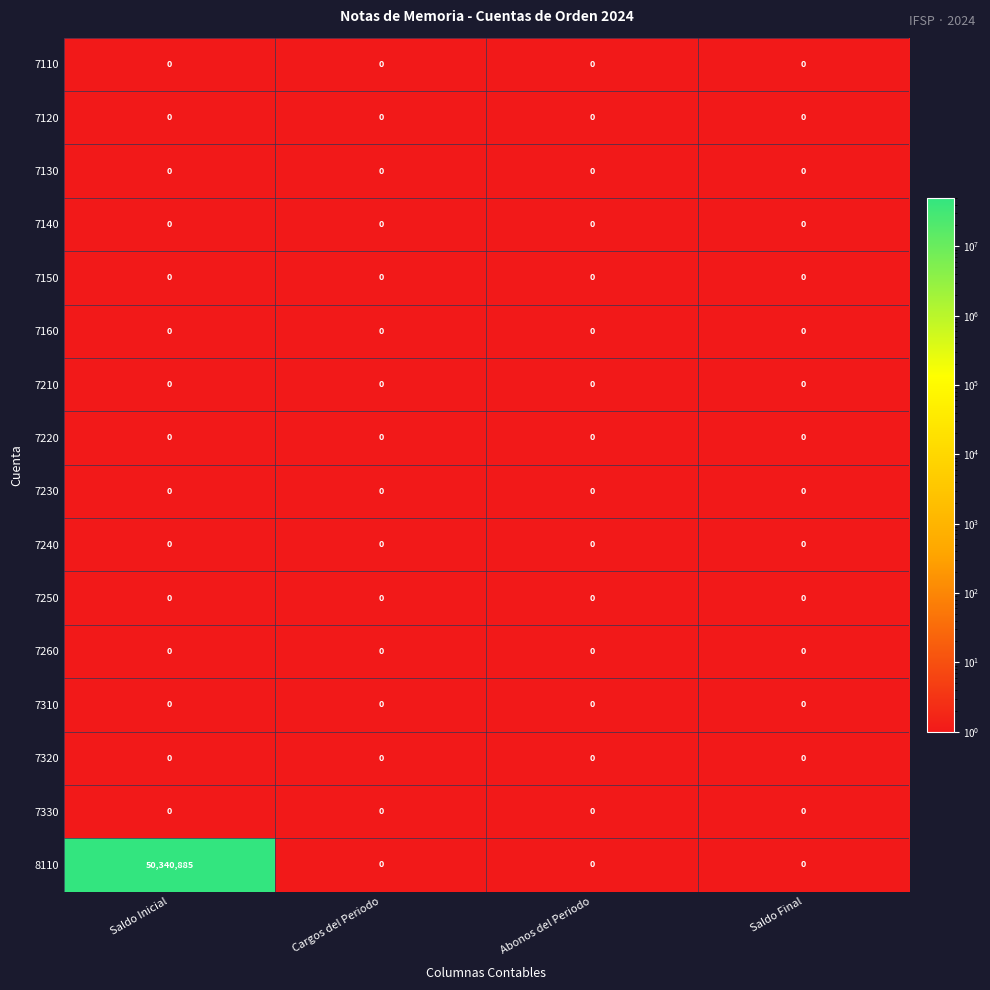

Between Saldo Inicial and Saldo Final, which series saw the biggest shift?

8110